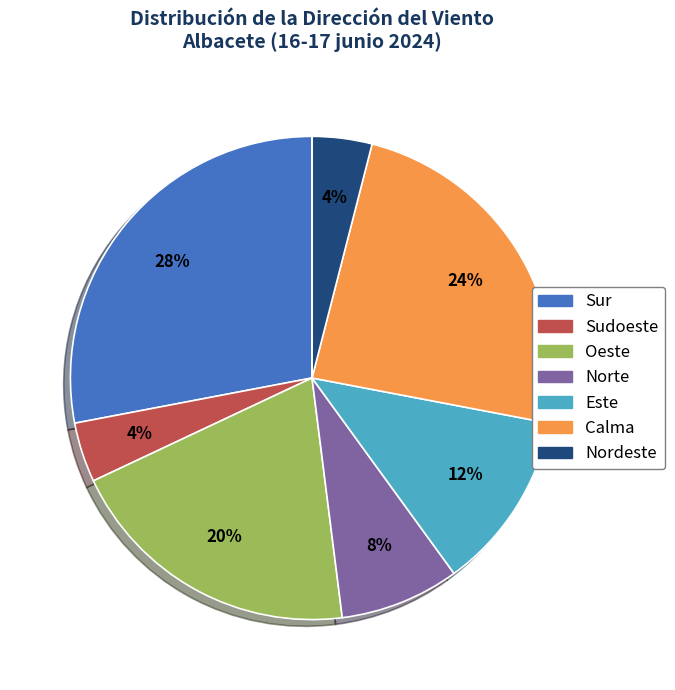

Is there a majority slice in this chart?

No